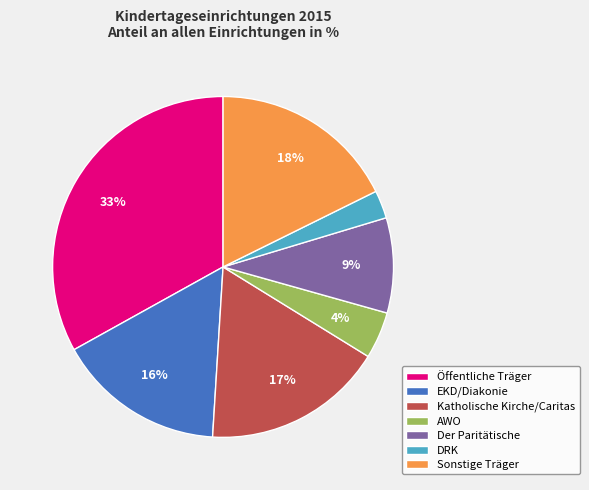

Combined, do Öffentliche Träger and DRK account for over 50%?

No